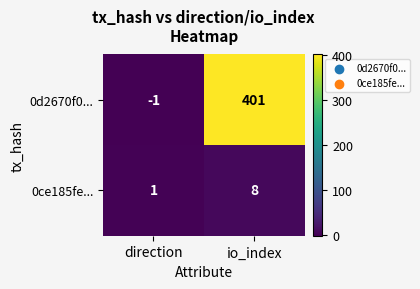

What is the greatest value displayed?

401